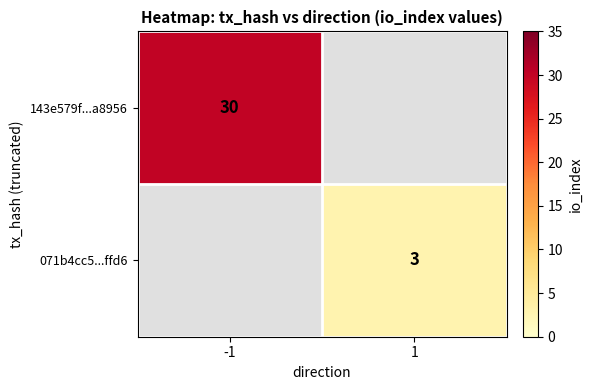

The value of 143e579f...a8956 at -1 is 30. True or false?

True